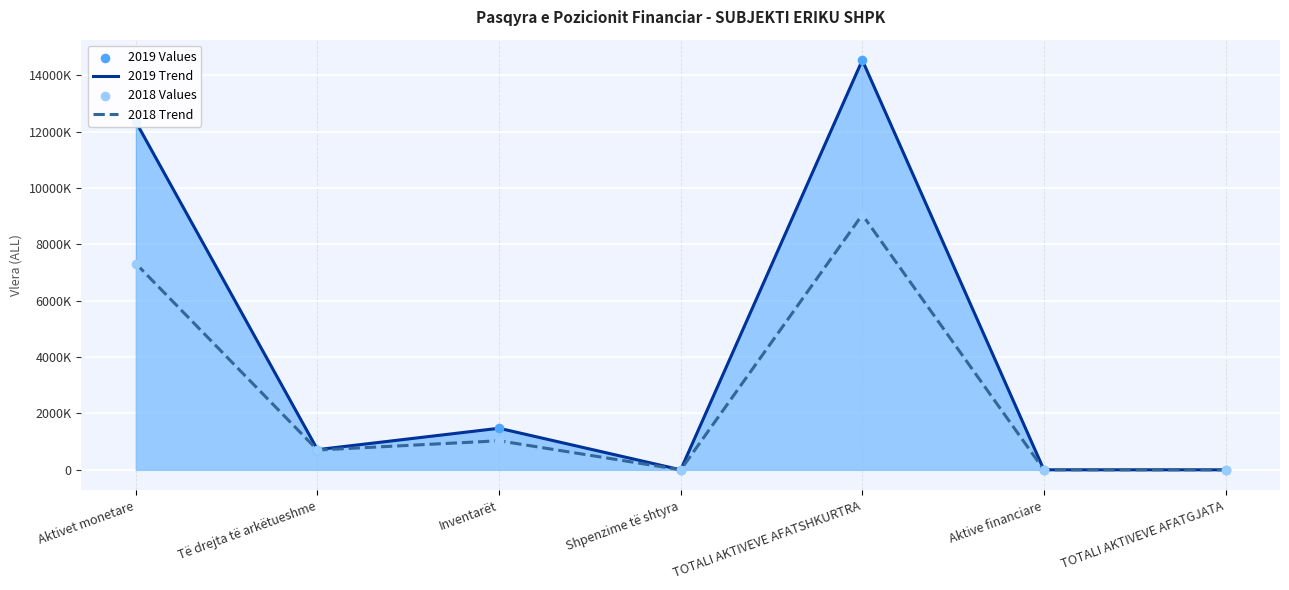

Is the value of 2019 Avg at Aktivet monetare greater than the value of 2018 Avg at Aktive financiare?

Yes